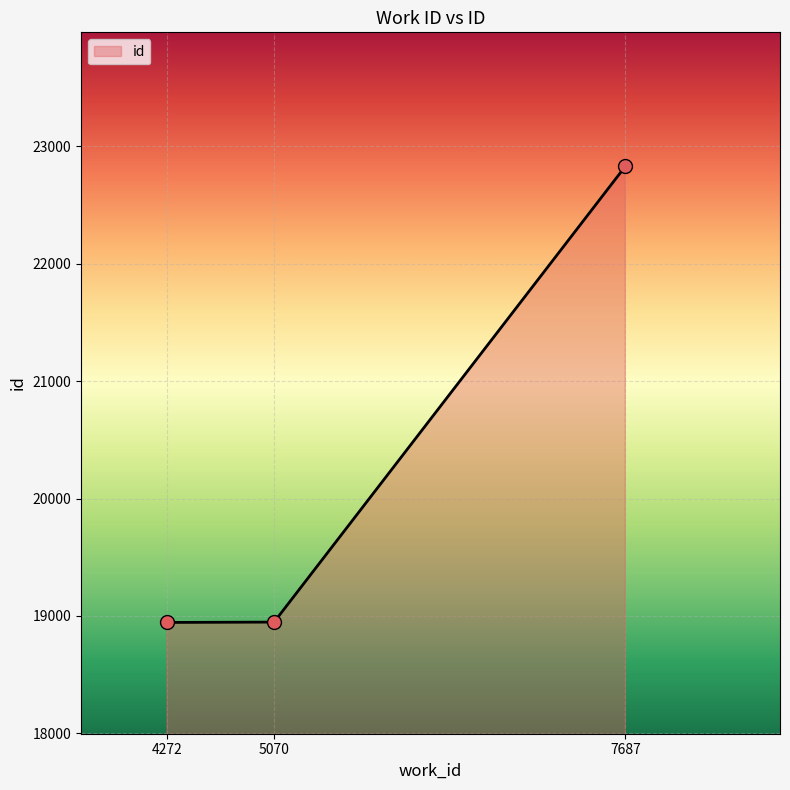

What is the change in value from 5070 to 7687?

+3879